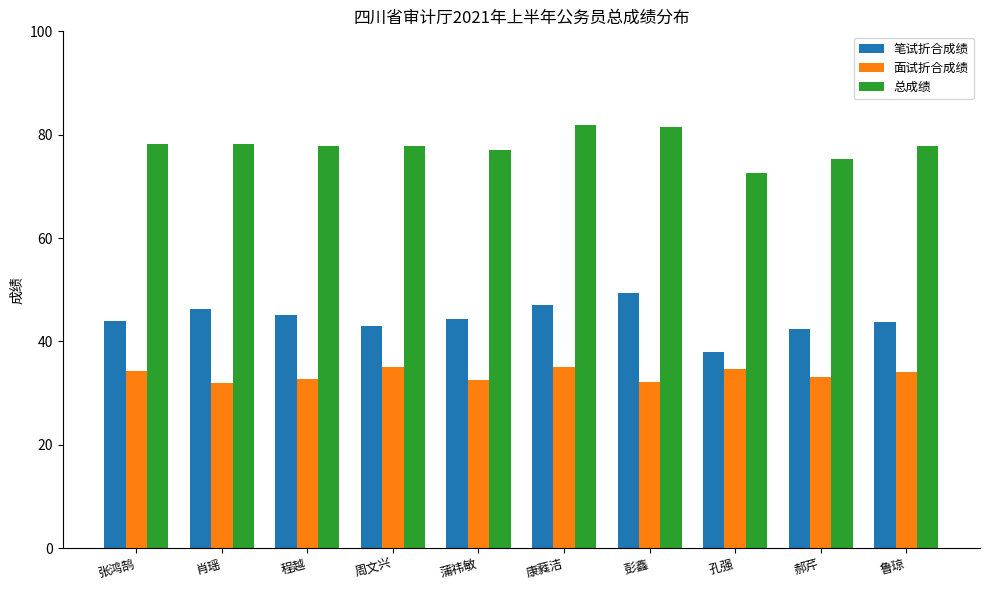

Is the value of 总成绩 at 肖瑶 greater than the value of 面试折合成绩 at 肖瑶?

Yes